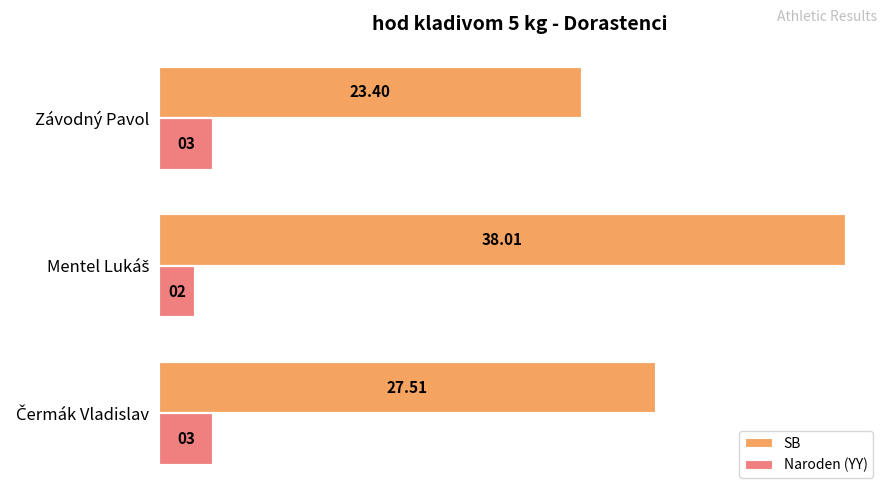

Which series has the largest total across all categories?

SB